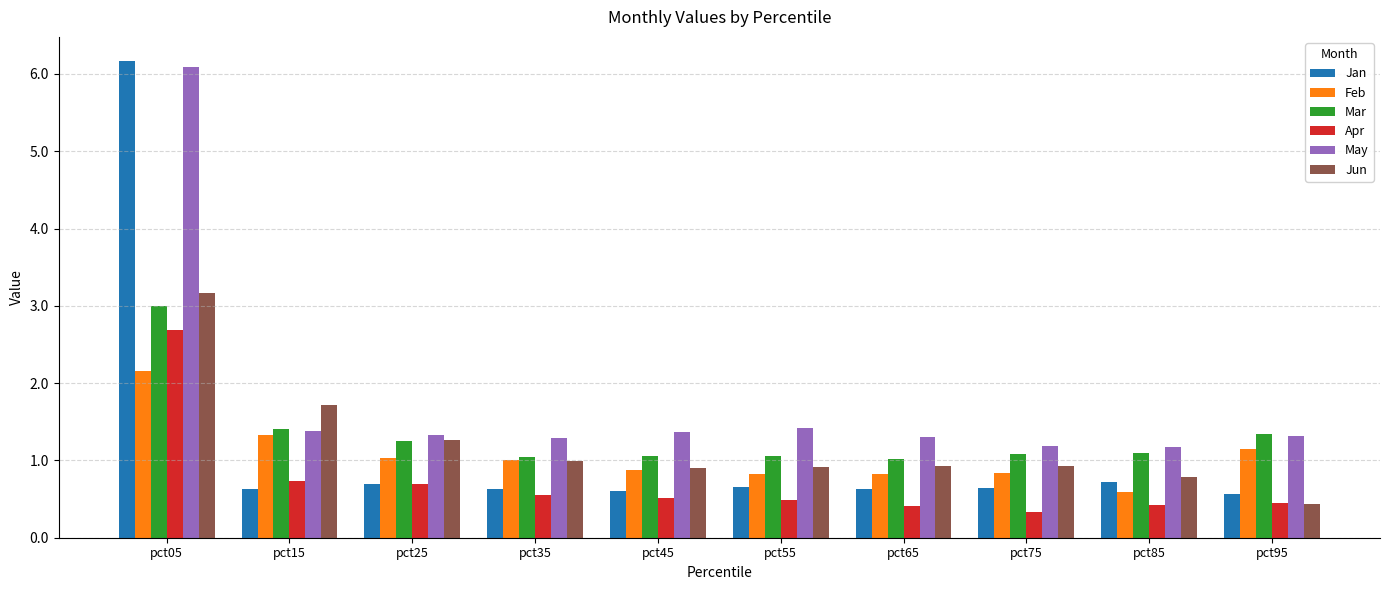

What is the approximate value of Jan at pct85?

0.7